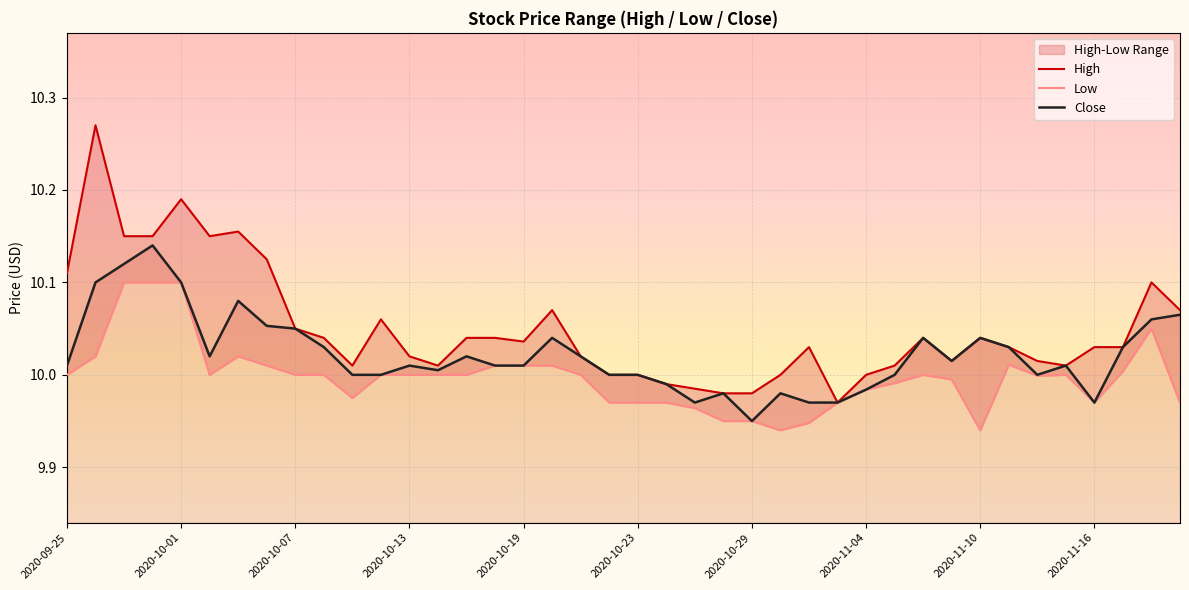

What is the difference between the maximum and minimum values in the High series?

0.3